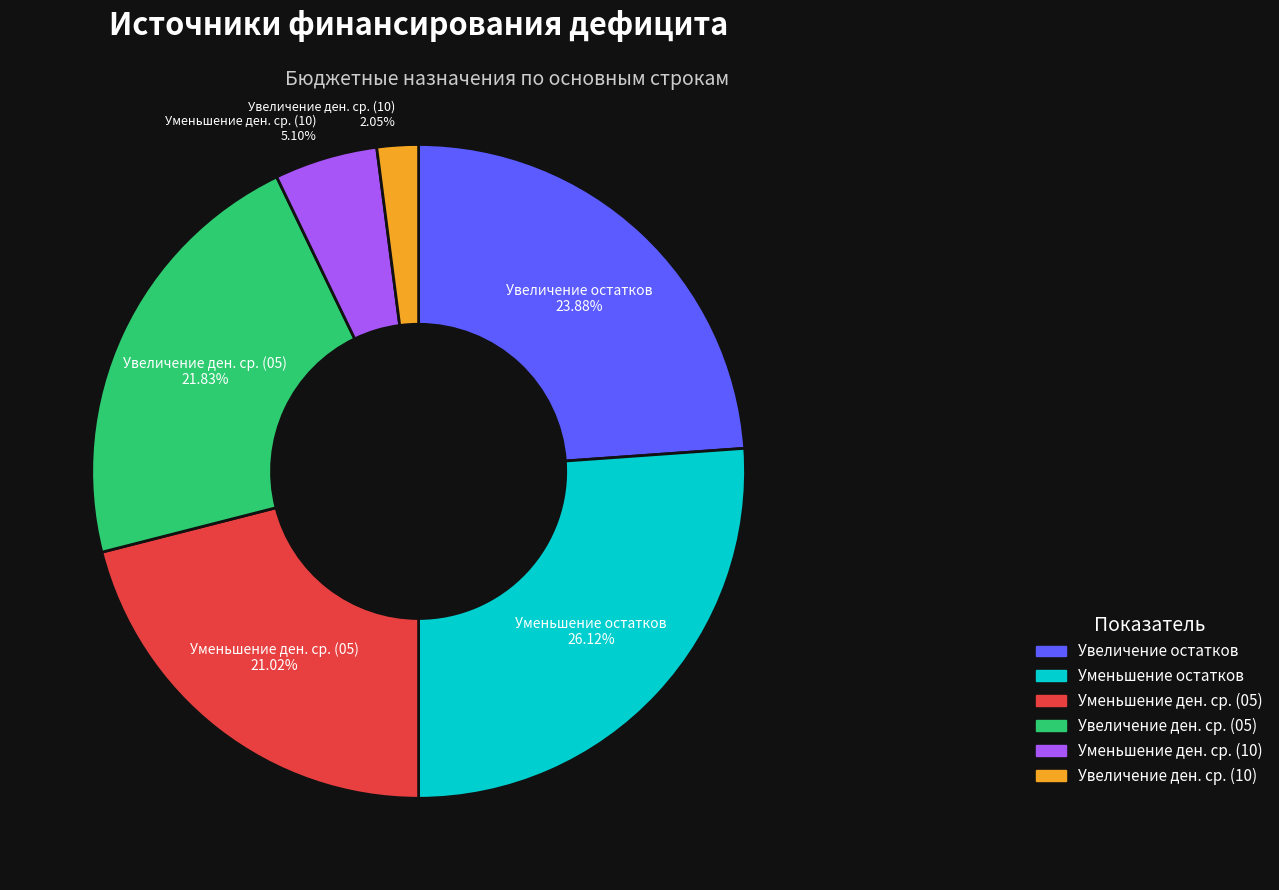

Is Увеличение остатков the majority of the pie?

No